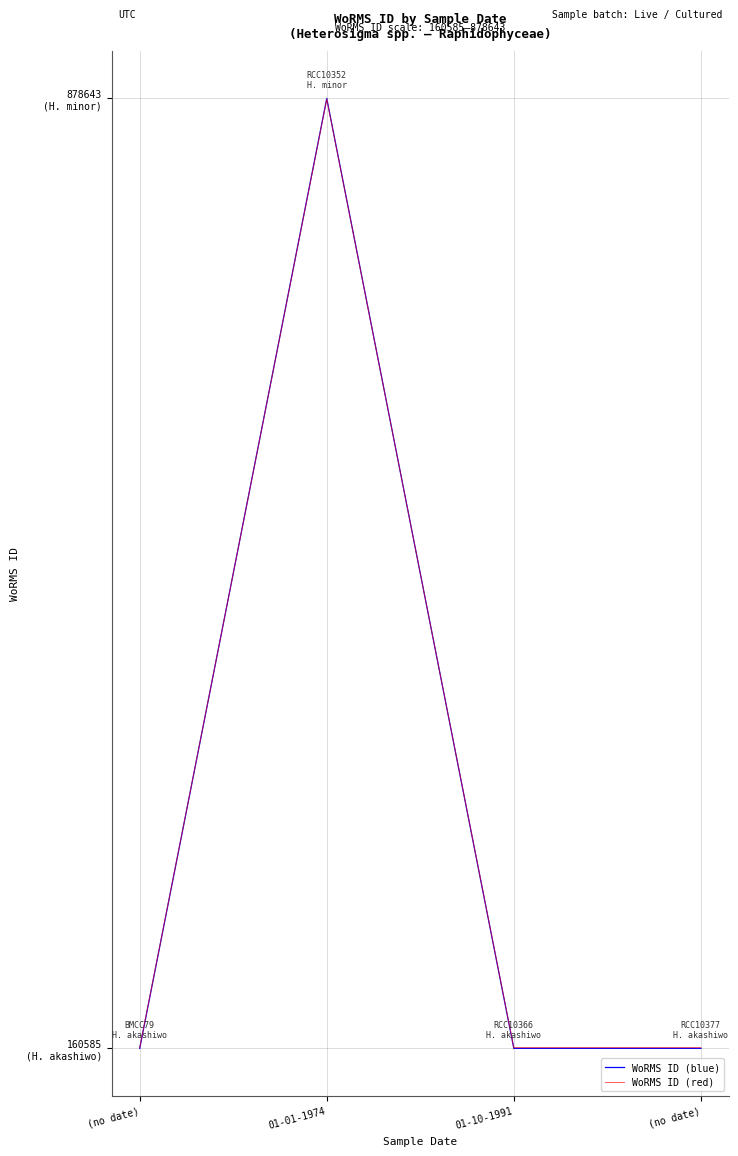

Does the chart have visible grid lines?

Yes